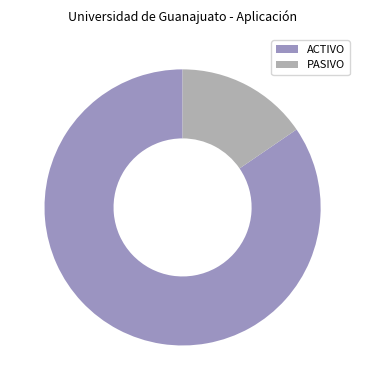

Which slice is the largest?

ACTIVO